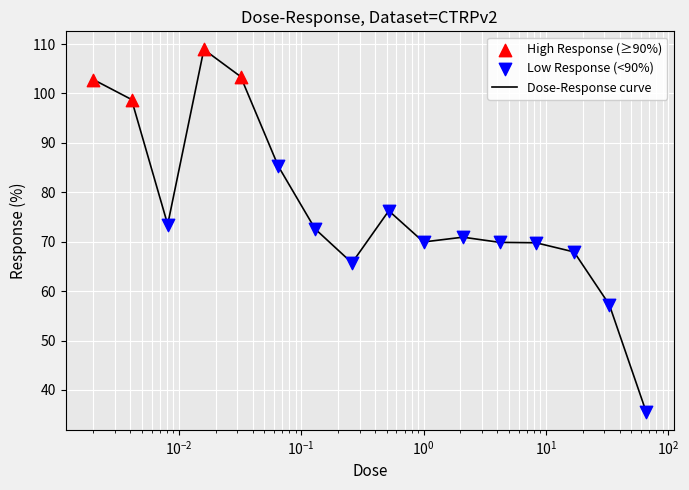

What is the difference between the maximum and minimum values?

73.3